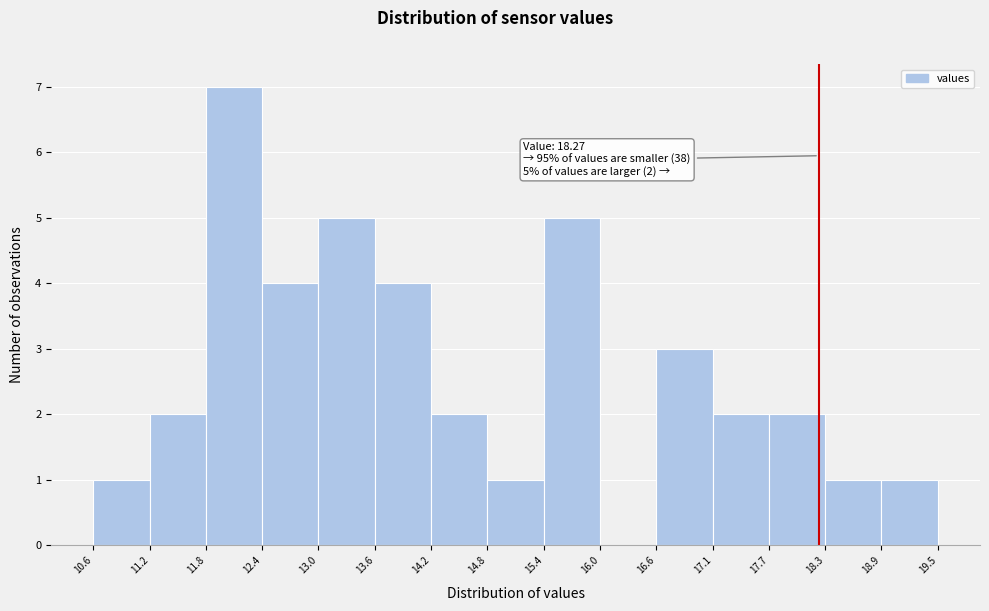

Over which range of the x-axis is the bar tallest?

11.8 to 12.4